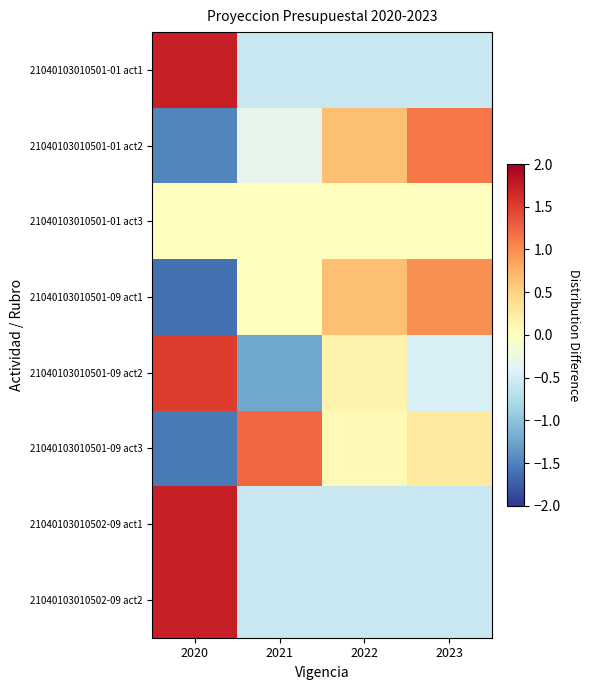

Rank the series by their maximum value, from lowest to highest.

21040103010501-01 act3, 21040103010501-09 act1, 21040103010501-01 act2, 21040103010501-09 act3, 21040103010501-09 act2, 21040103010501-01 act1, 21040103010502-09 act1, 21040103010502-09 act2